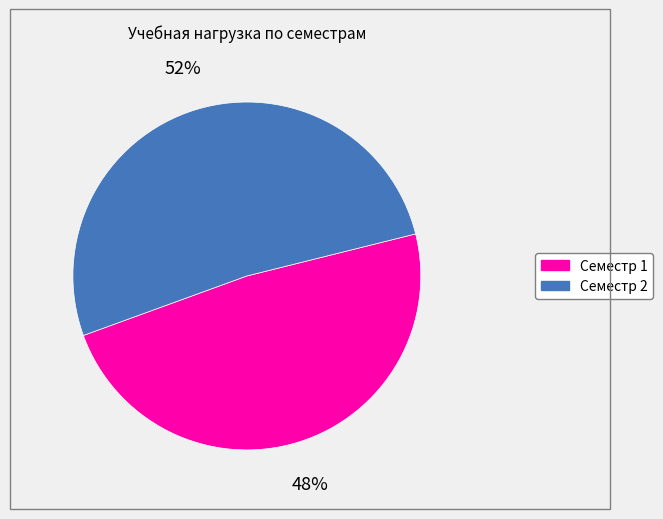

Is Семестр 1 the majority of the pie?

No